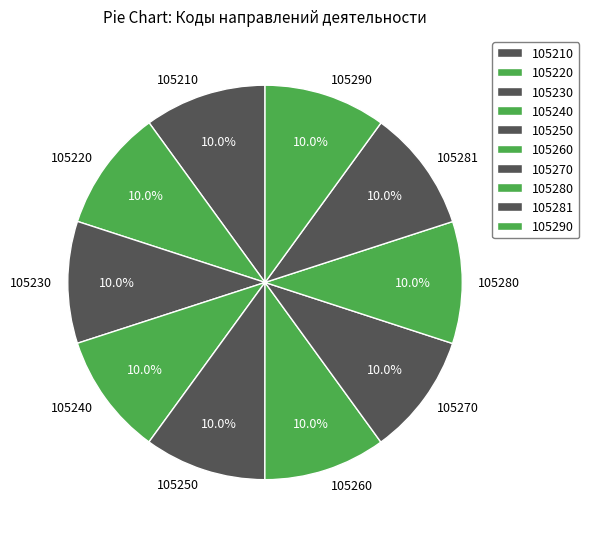

To the nearest percent, what percentage of the pie is 105290?

10%